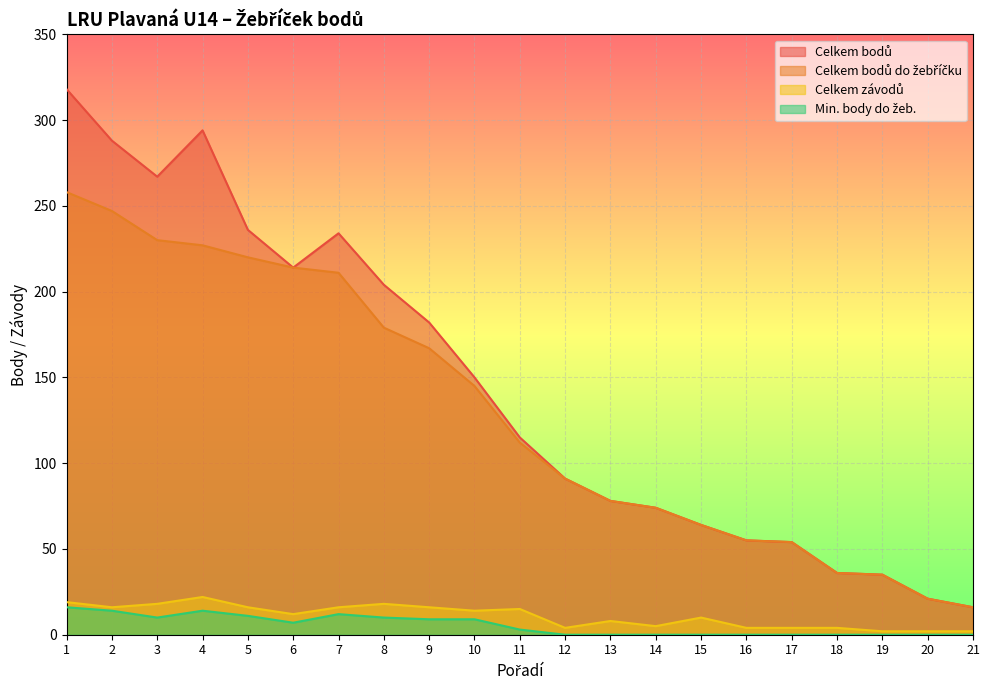

What is the minimum value for Celkem závodů?

2